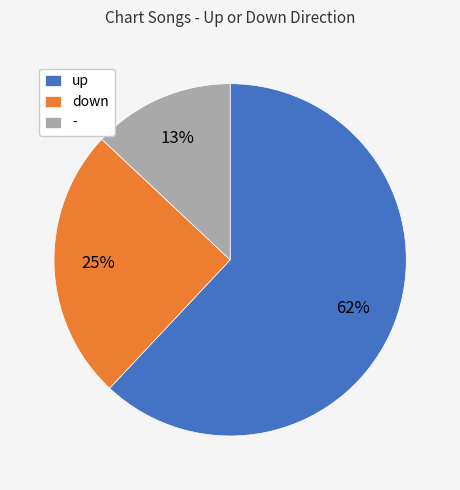

Combined, do up and down account for over 50%?

Yes